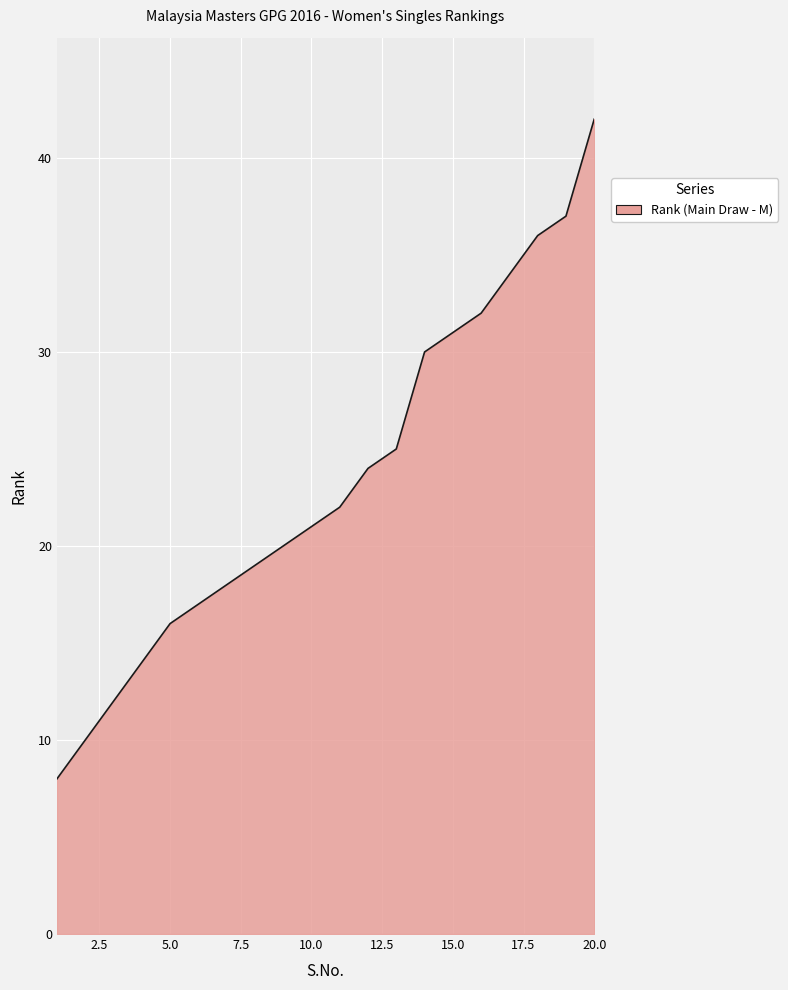

Reading right to left, transcribe all the data shown in this chart.

42	37	36	34	32	31	30	25	24	22	21	20	19	18	17	16	14	12	10	8